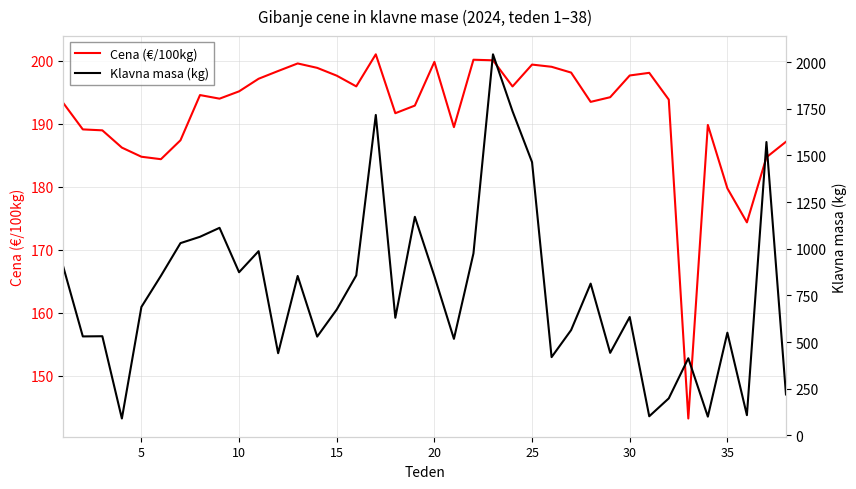

The value of Cena (€/100kg) at 30 is 105.7. True or false?

False